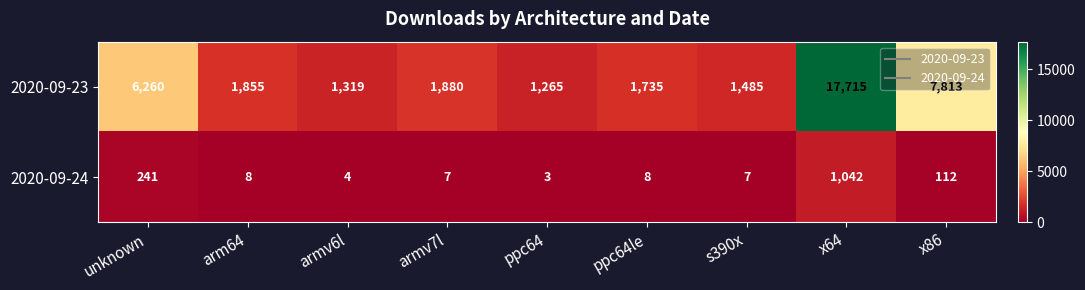

The 2020-09-24 series shows 8 at ppc64le. True or false?

True